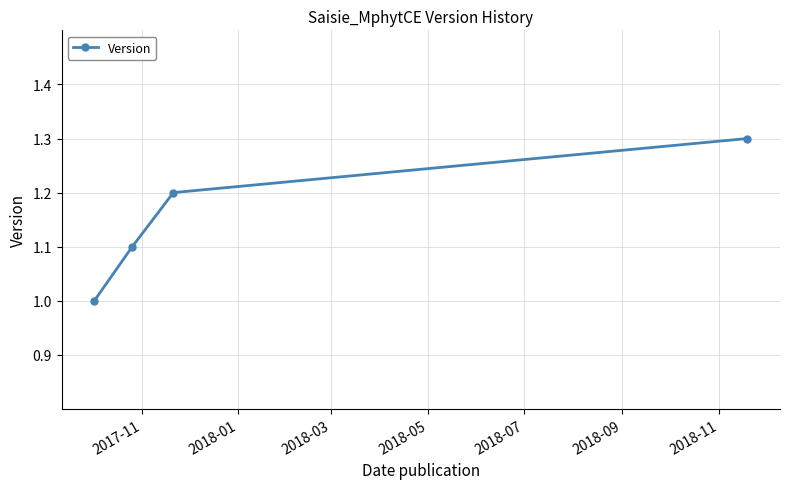

Count the number of values greater than 1.

3